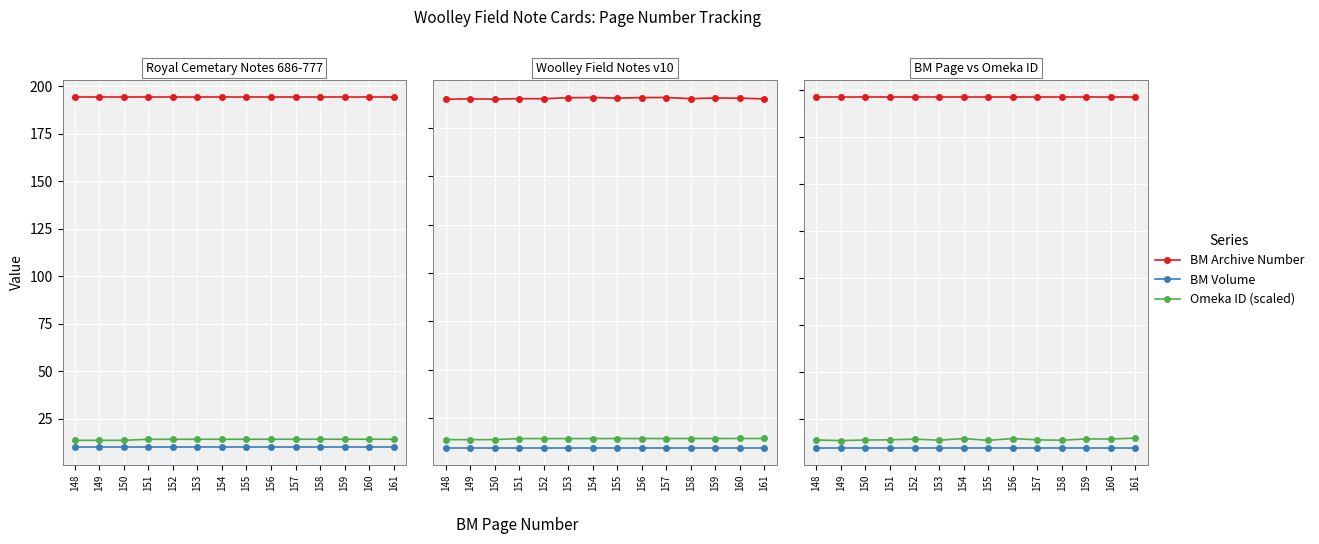

How many interior local valleys does the Omeka ID (scaled) series have?

5